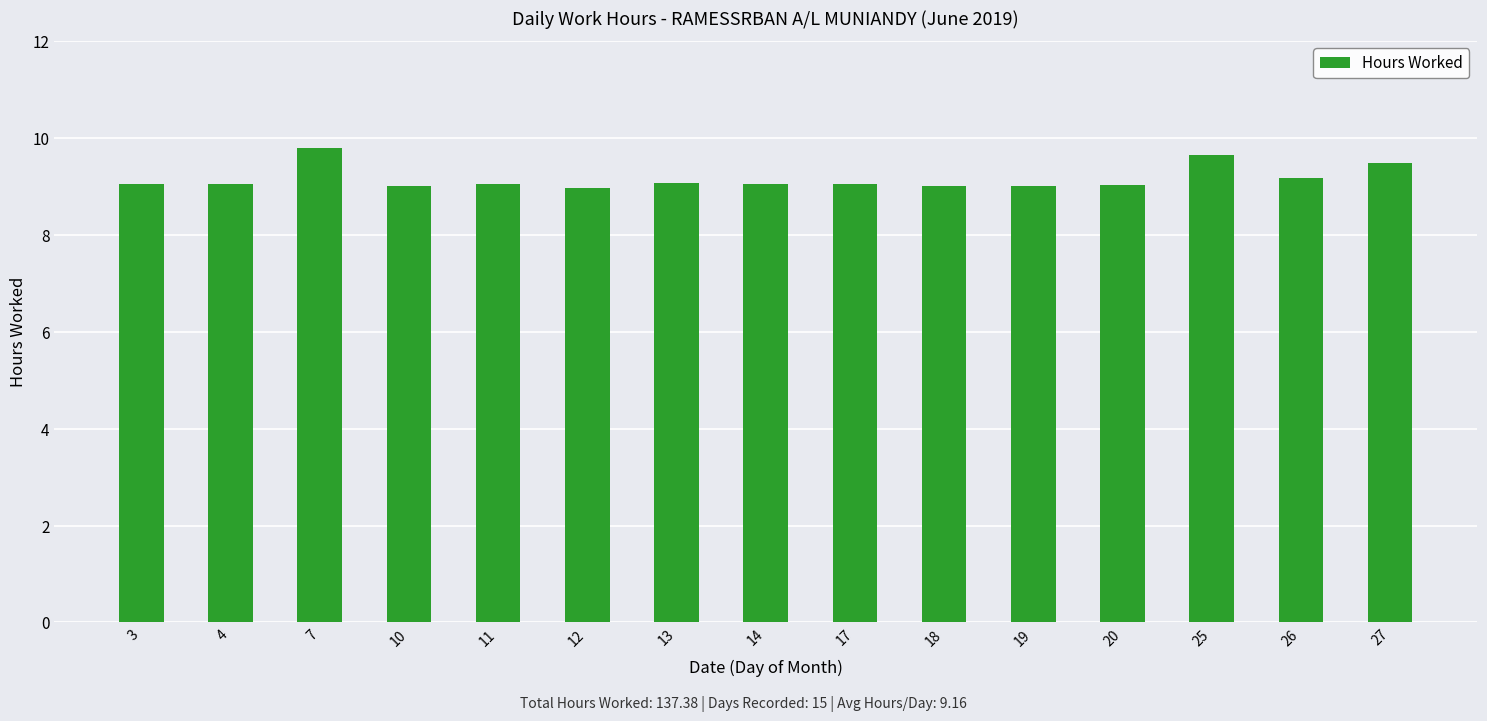

What is the difference between the maximum and minimum values?

0.8